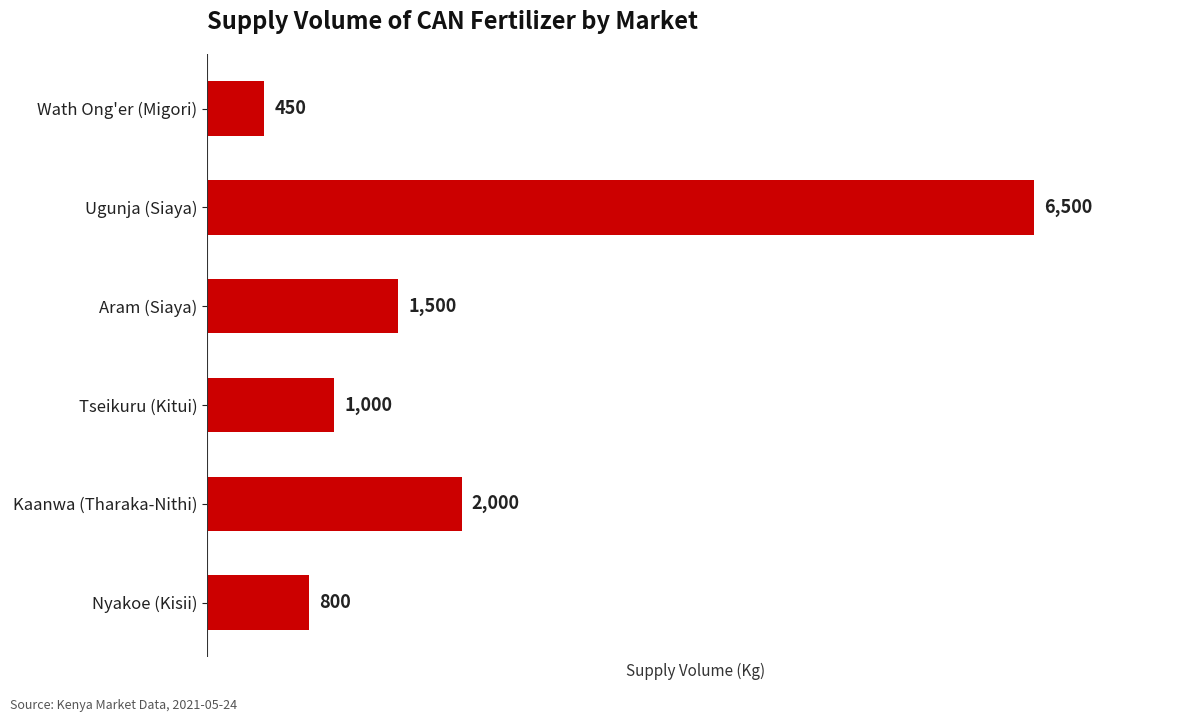

Between Kaanwa (Tharaka-Nithi) and Aram (Siaya), which is larger?

Kaanwa (Tharaka-Nithi)